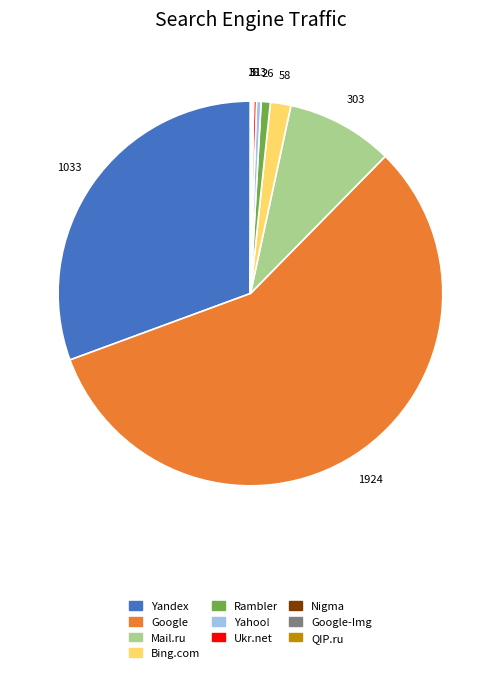

Does any single category account for the majority?

Yes